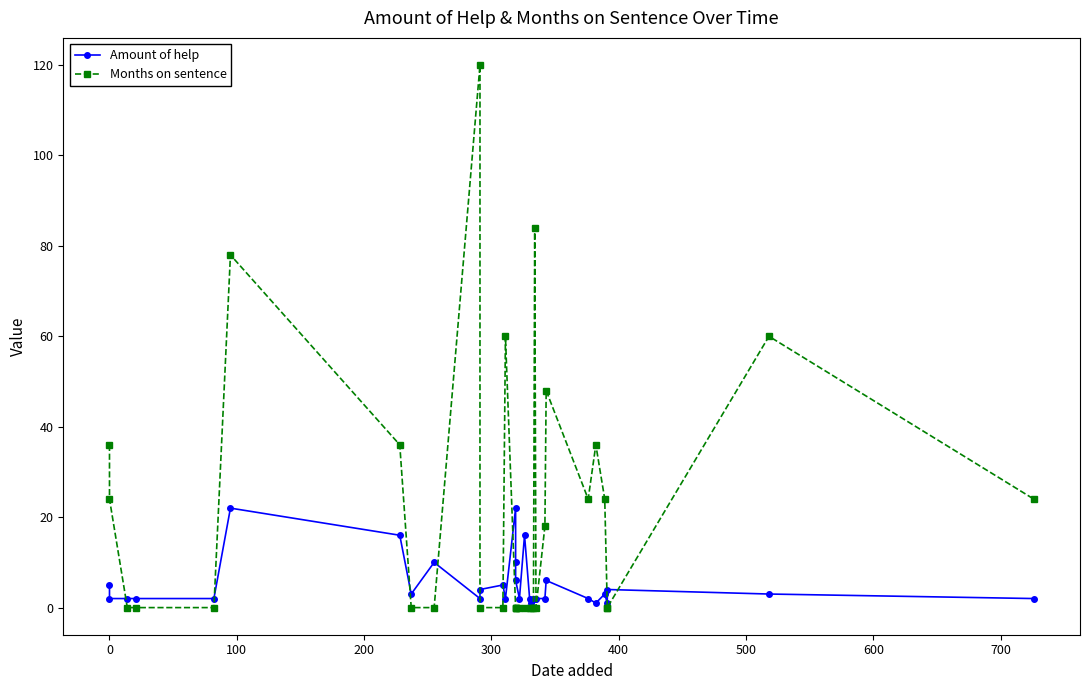

Which series has the largest total across all categories?

Months on sentence